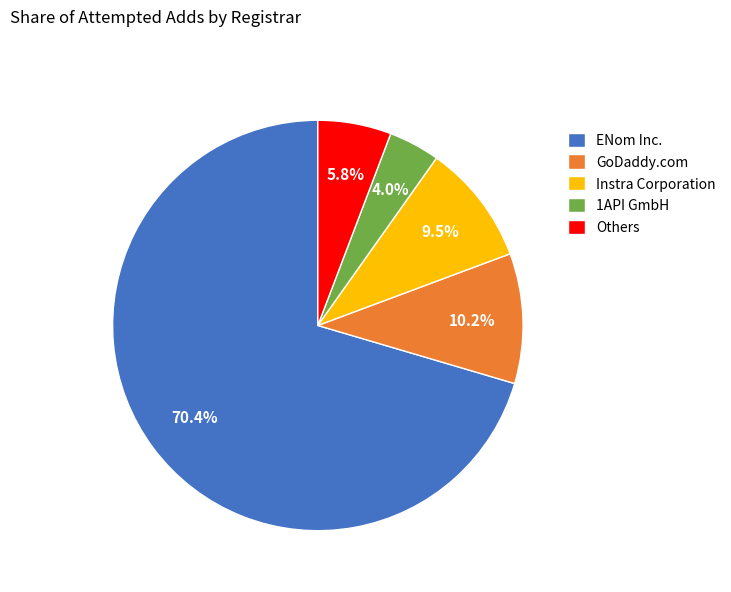

Which slice is the smallest?

1API GmbH